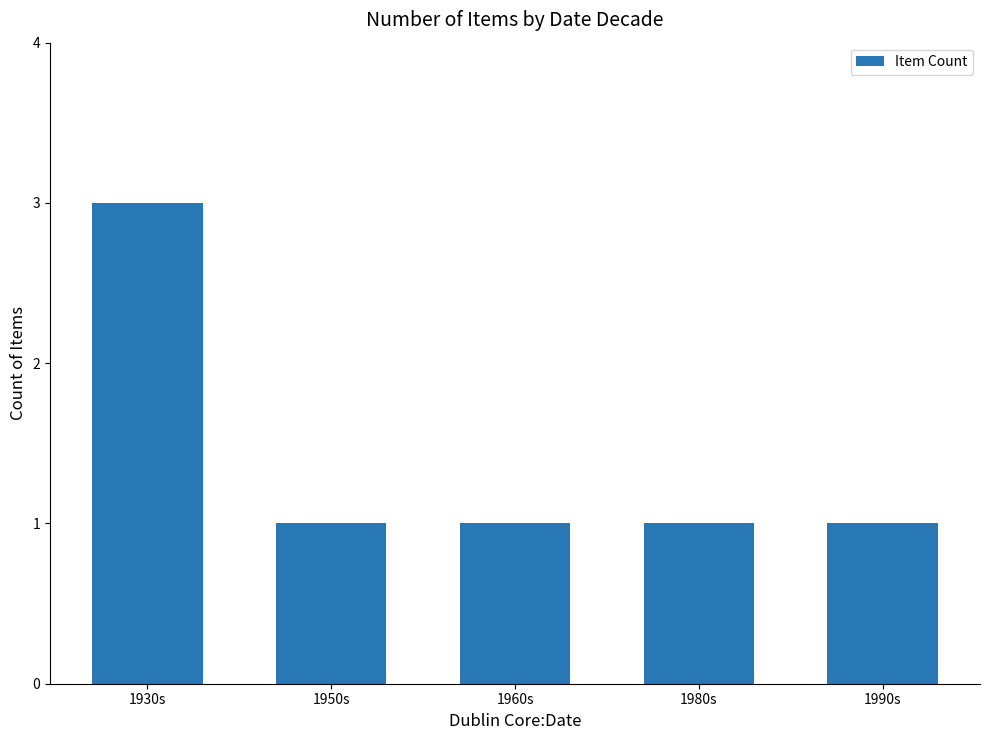

The chart shows a value of 1 at 1950s. True or false?

True